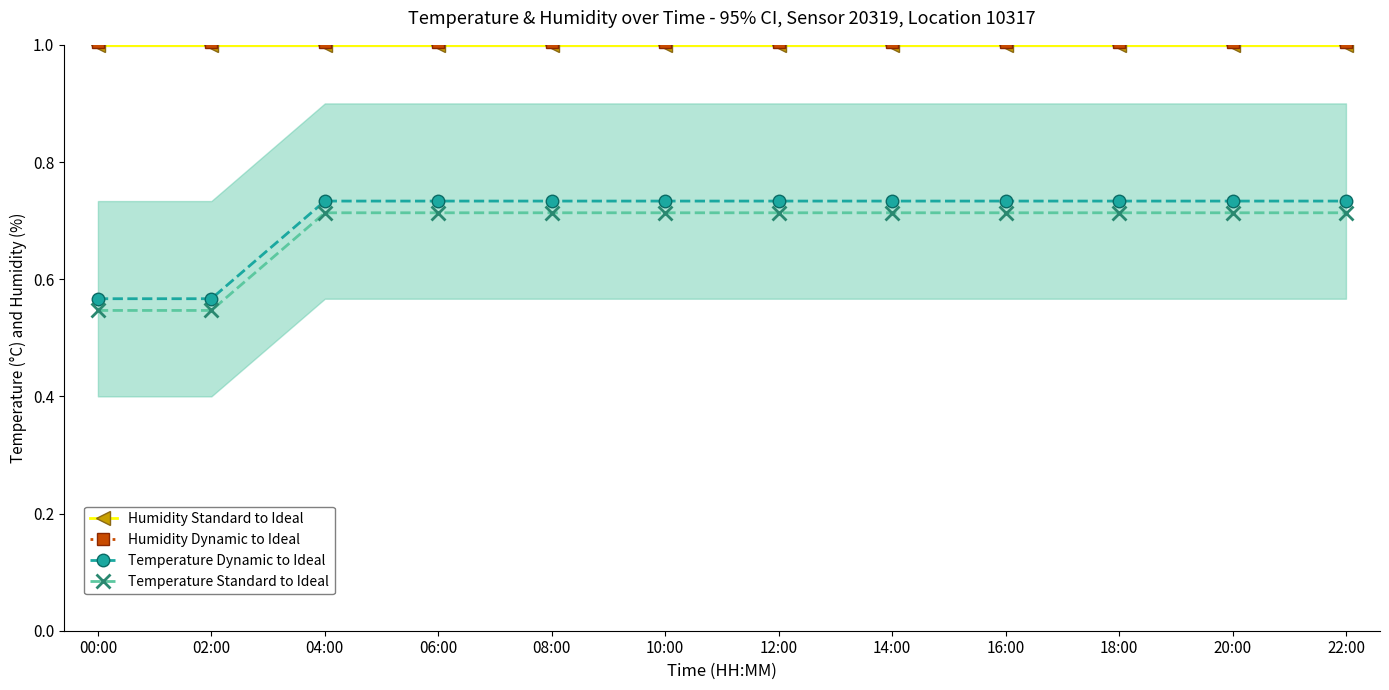

Which category has the lowest value in the Temperature Standard to Ideal series?

00:00